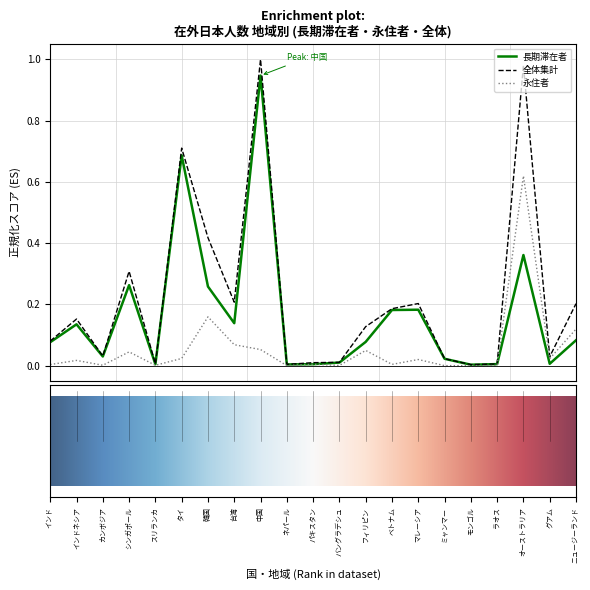

Rank the series by their maximum value, from highest to lowest.

全体集計, 長期滞在者, 永住者